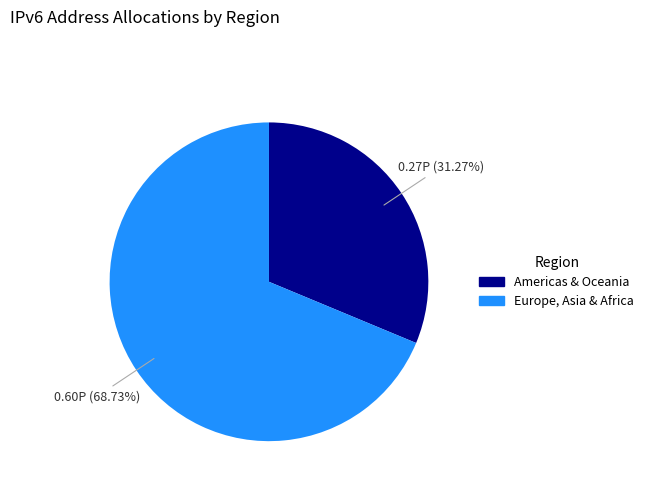

Is there a majority slice in this chart?

Yes